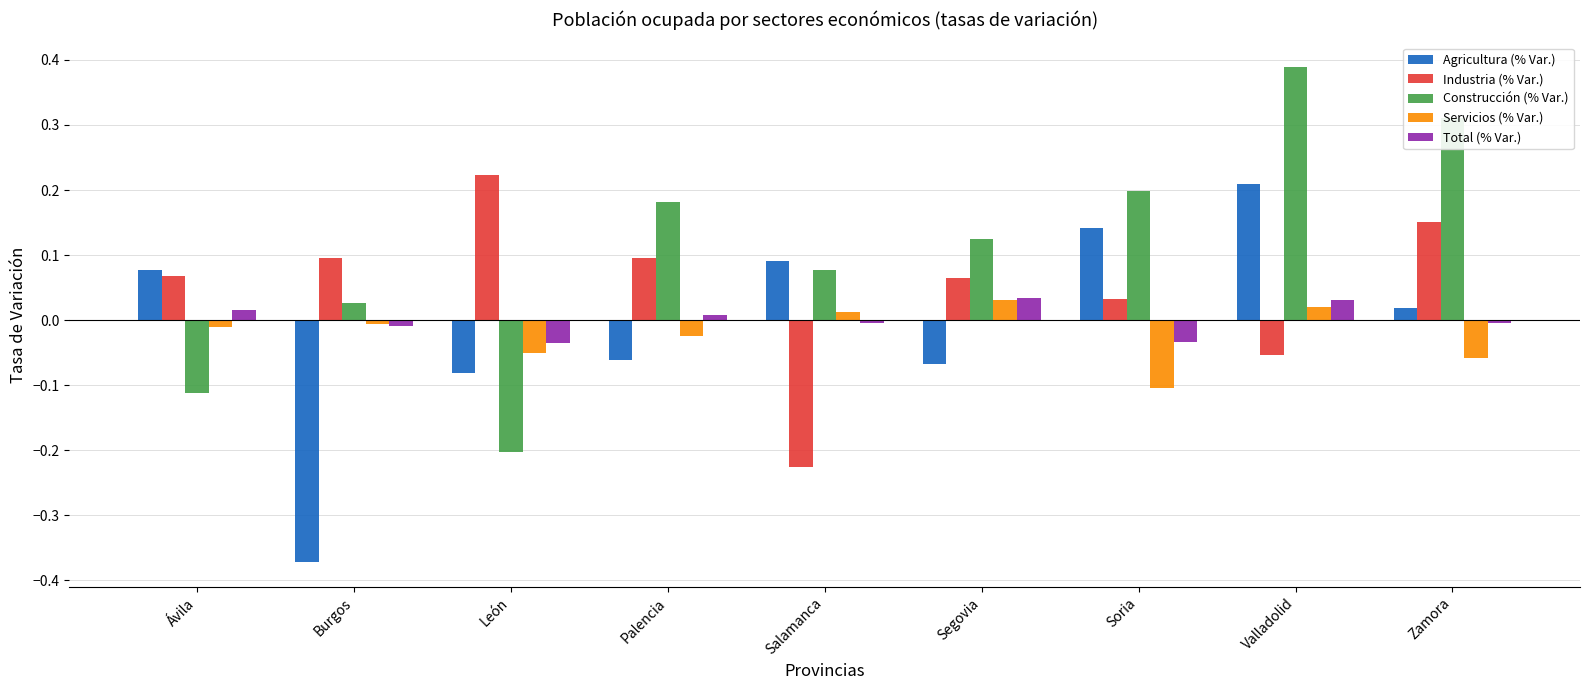

The value of Agricultura (% Var.) at Burgos is -0.2. True or false?

False